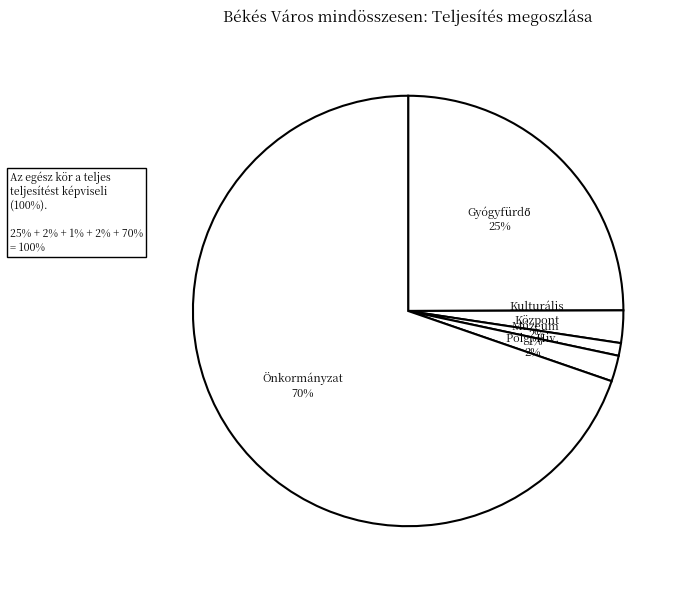

How many segments does this pie chart have?

5